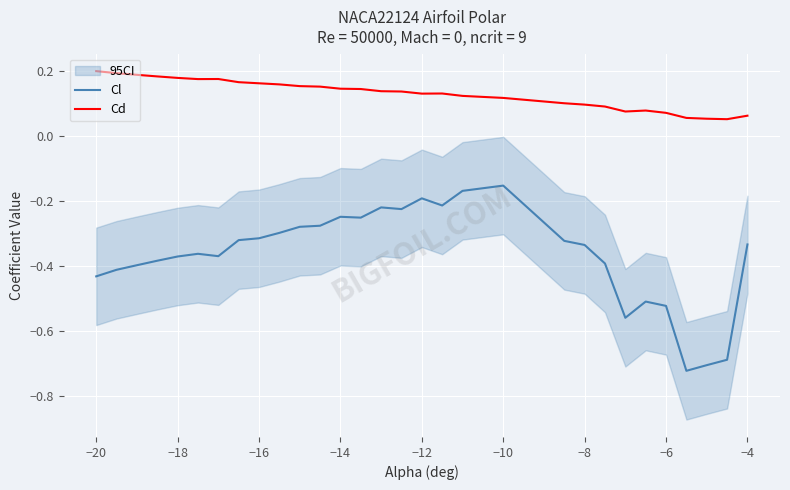

The Cl series shows -0.4 at −14. True or false?

False